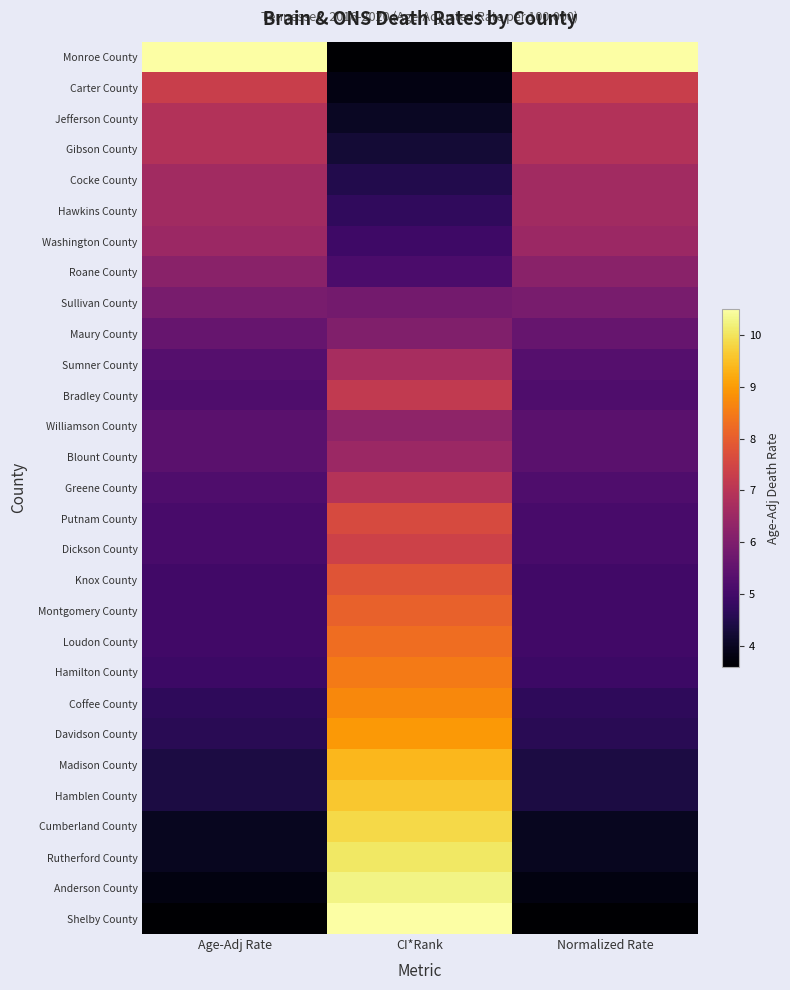

Reading left to right, extract all data points from this chart.

Monroe County: Age-Adj Rate=1.0	CI*Rank=0.0	Normalized Rate=1.0
Carter County: Age-Adj Rate=0.5	CI*Rank=0.0	Normalized Rate=0.5
Jefferson County: Age-Adj Rate=0.5	CI*Rank=0.1	Normalized Rate=0.5
Gibson County: Age-Adj Rate=0.5	CI*Rank=0.1	Normalized Rate=0.5
Cocke County: Age-Adj Rate=0.4	CI*Rank=0.1	Normalized Rate=0.4
Hawkins County: Age-Adj Rate=0.4	CI*Rank=0.2	Normalized Rate=0.4
Washington County: Age-Adj Rate=0.4	CI*Rank=0.2	Normalized Rate=0.4
Roane County: Age-Adj Rate=0.4	CI*Rank=0.2	Normalized Rate=0.4
Sullivan County: Age-Adj Rate=0.3	CI*Rank=0.3	Normalized Rate=0.3
Maury County: Age-Adj Rate=0.3	CI*Rank=0.4	Normalized Rate=0.3
Sumner County: Age-Adj Rate=0.2	CI*Rank=0.5	Normalized Rate=0.2
Bradley County: Age-Adj Rate=0.2	CI*Rank=0.5	Normalized Rate=0.2
Williamson County: Age-Adj Rate=0.3	CI*Rank=0.4	Normalized Rate=0.3
Blount County: Age-Adj Rate=0.3	CI*Rank=0.4	Normalized Rate=0.3
Greene County: Age-Adj Rate=0.2	CI*Rank=0.5	Normalized Rate=0.2
Putnam County: Age-Adj Rate=0.2	CI*Rank=0.6	Normalized Rate=0.2
Dickson County: Age-Adj Rate=0.2	CI*Rank=0.5	Normalized Rate=0.2
Knox County: Age-Adj Rate=0.2	CI*Rank=0.6	Normalized Rate=0.2
Montgomery County: Age-Adj Rate=0.2	CI*Rank=0.6	Normalized Rate=0.2
Loudon County: Age-Adj Rate=0.2	CI*Rank=0.7	Normalized Rate=0.2
Hamilton County: Age-Adj Rate=0.2	CI*Rank=0.7	Normalized Rate=0.2
Coffee County: Age-Adj Rate=0.2	CI*Rank=0.7	Normalized Rate=0.2
Davidson County: Age-Adj Rate=0.1	CI*Rank=0.8	Normalized Rate=0.1
Madison County: Age-Adj Rate=0.1	CI*Rank=0.8	Normalized Rate=0.1
Hamblen County: Age-Adj Rate=0.1	CI*Rank=0.9	Normalized Rate=0.1
Cumberland County: Age-Adj Rate=0.1	CI*Rank=0.9	Normalized Rate=0.1
Rutherford County: Age-Adj Rate=0.1	CI*Rank=0.9	Normalized Rate=0.1
Anderson County: Age-Adj Rate=0.0	CI*Rank=1.0	Normalized Rate=0.0
Shelby County: Age-Adj Rate=0.0	CI*Rank=1.0	Normalized Rate=0.0